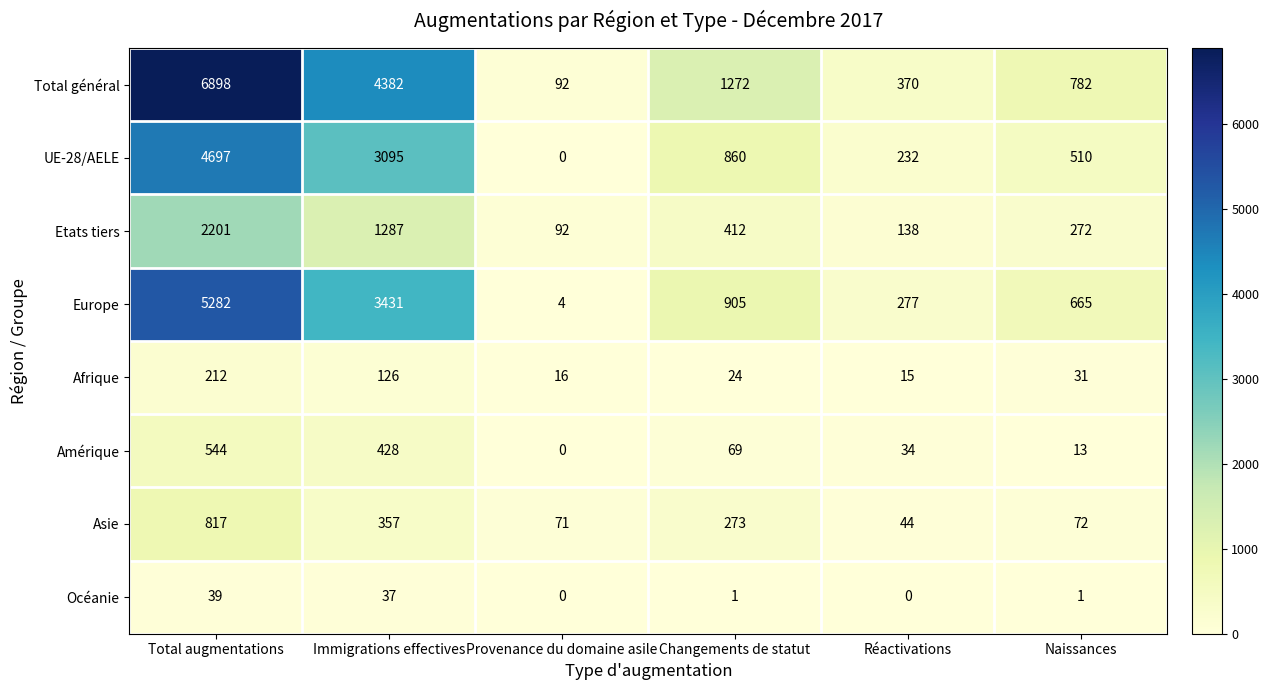

What is the highest value of the UE-28/AELE series?

4697